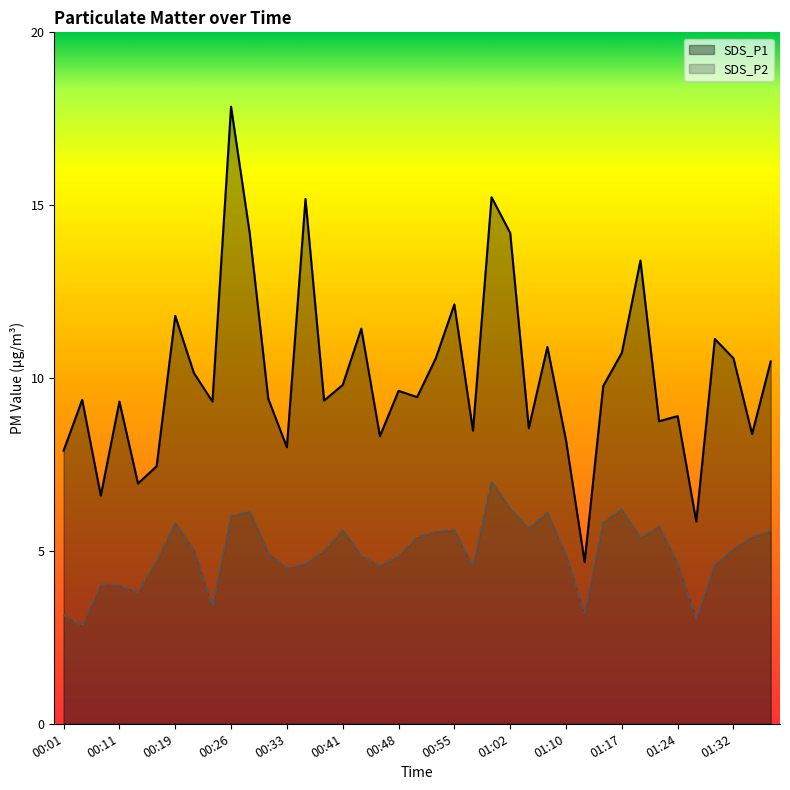

Does the chart have visible grid lines?

No